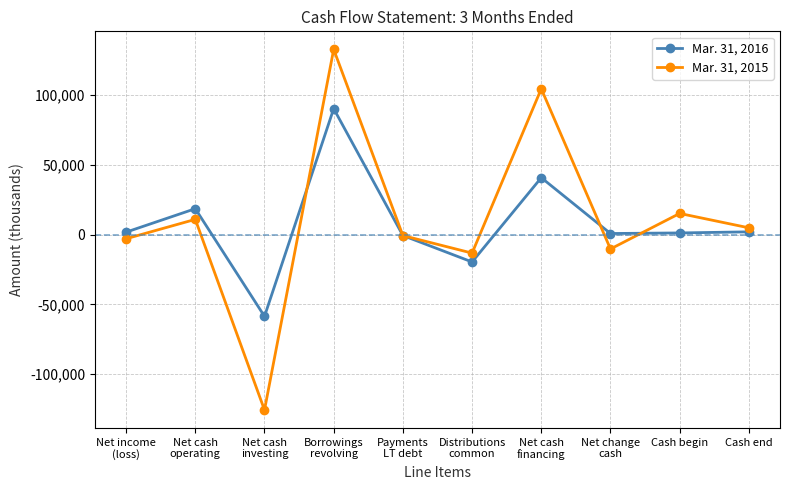

How many data points in Mar. 31, 2015 are less than 4863?

5